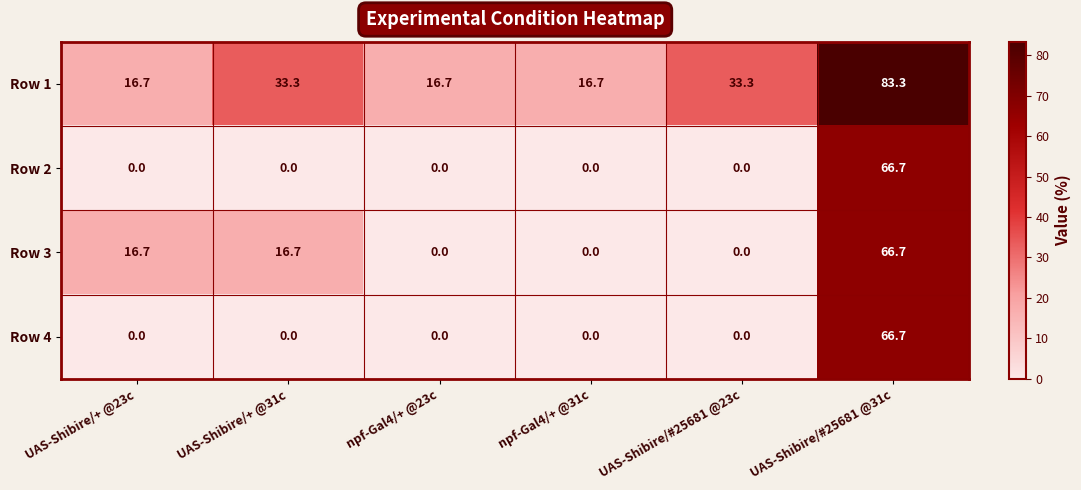

Where does the Row 3 series first go above 16?

UAS-Shibire/+ @23c